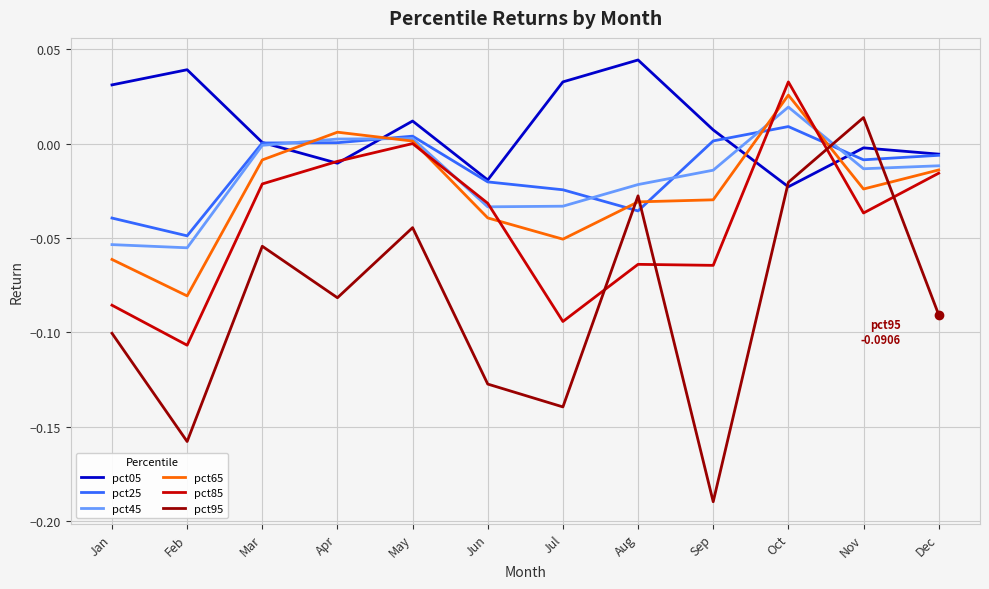

Which series has the largest total across all categories?

pct05